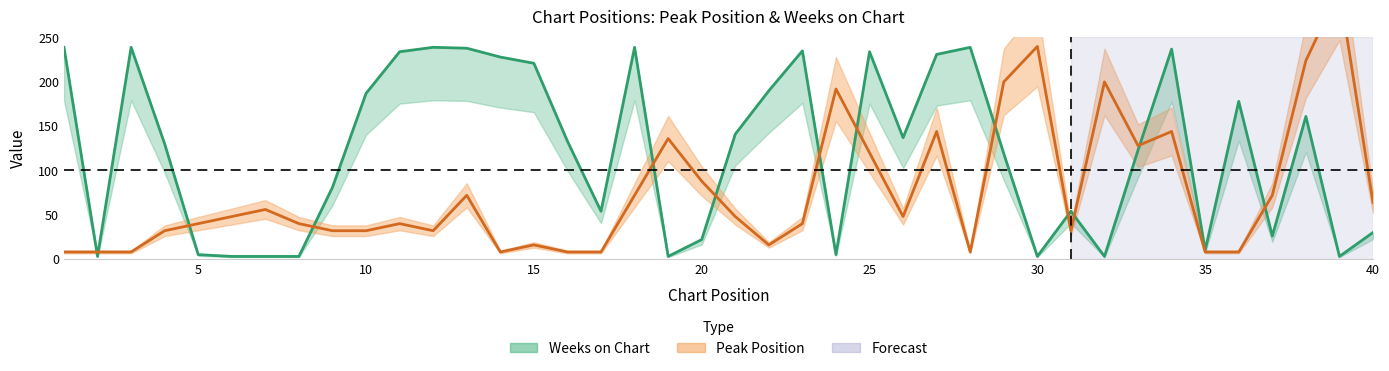

What is the lowest value of the Peak Position series?

8